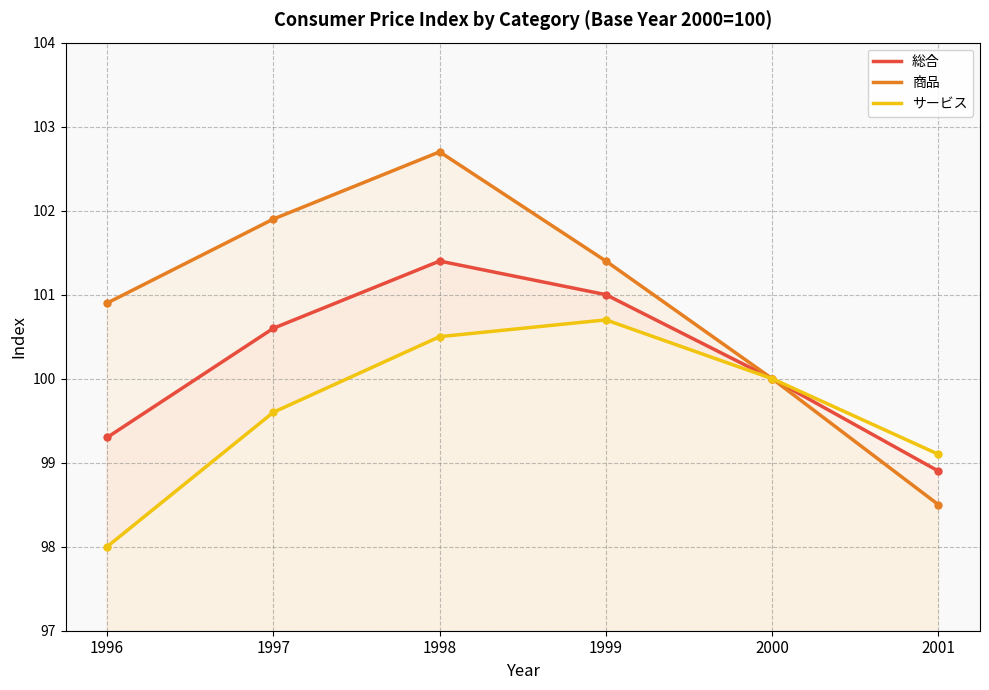

Rank the series at 1998 from highest to lowest value.

商品, 総合, サービス